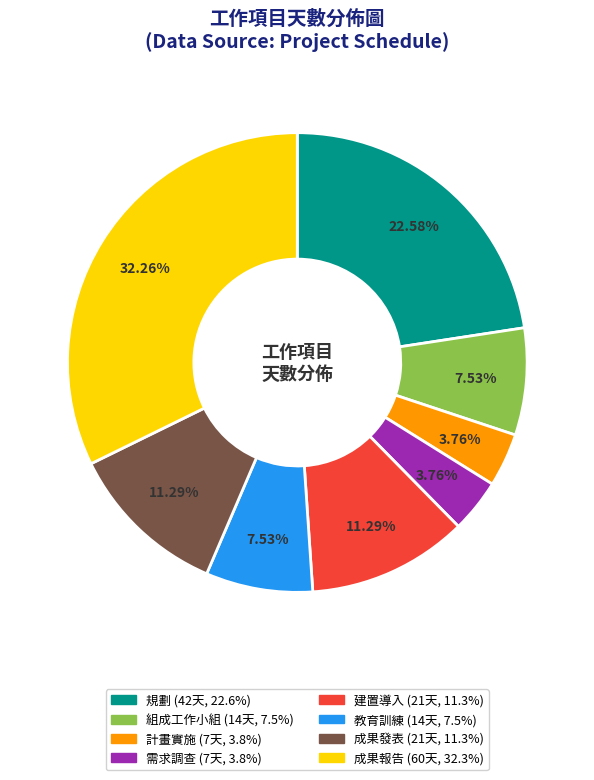

Which slice is the largest?

成果報告